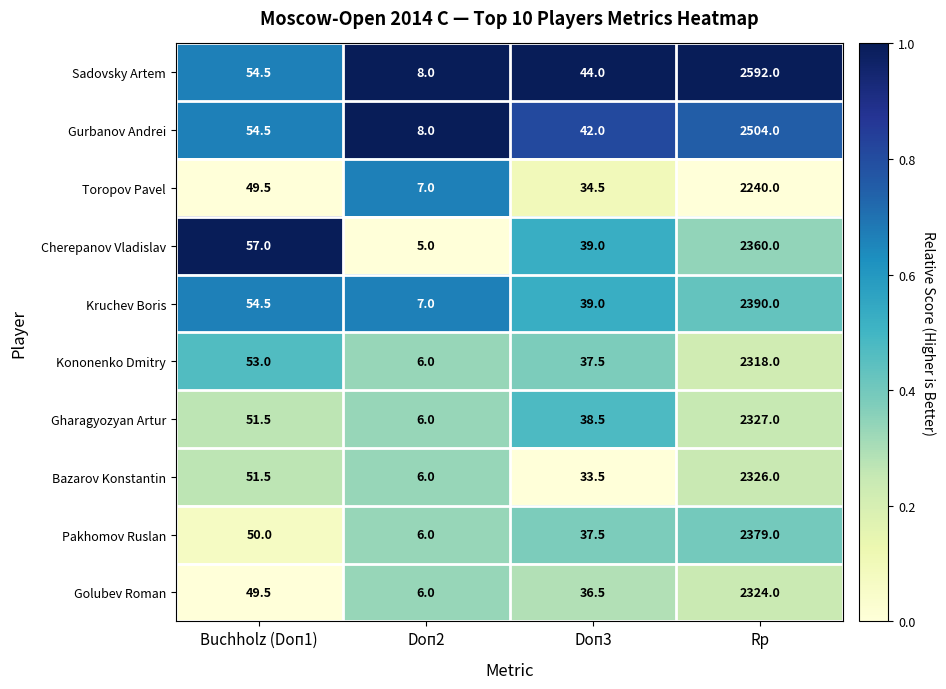

What is the spread (max minus min) of values at Buchholz (Doп1)?

7.5